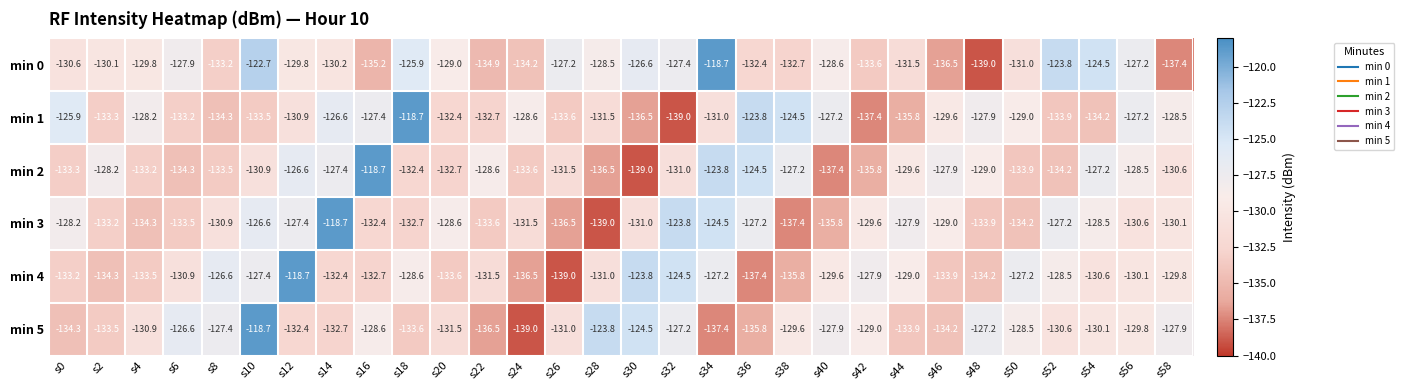

What is the sum of all min 0 values?

-3900.1